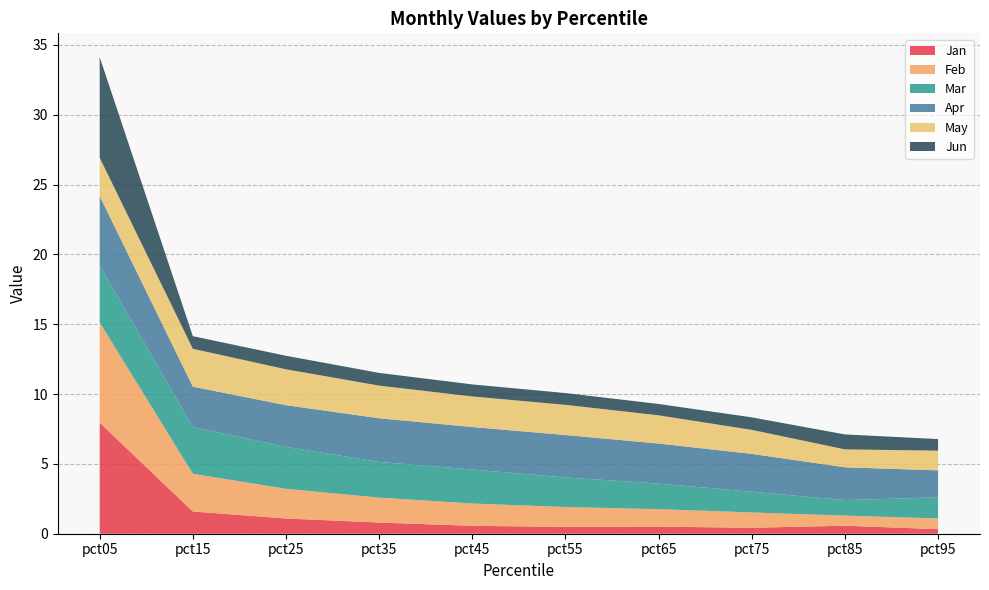

Reading left to right, transcribe all the data shown in this chart.

Jan: 8.0	1.6	1.1	0.8	0.6	0.5	0.5	0.4	0.6	0.3
Feb: 7.2	2.7	2.1	1.8	1.6	1.4	1.3	1.1	0.7	0.8
Mar: 4.1	3.3	3.0	2.6	2.4	2.1	1.8	1.5	1.1	1.5
Apr: 5.0	2.9	3.0	3.1	3.0	3.0	2.9	2.7	2.3	1.9
May: 2.8	2.7	2.6	2.3	2.2	2.2	2.0	1.7	1.3	1.4
Jun: 7.2	0.9	1.0	0.9	0.9	0.8	0.8	0.9	1.1	0.8